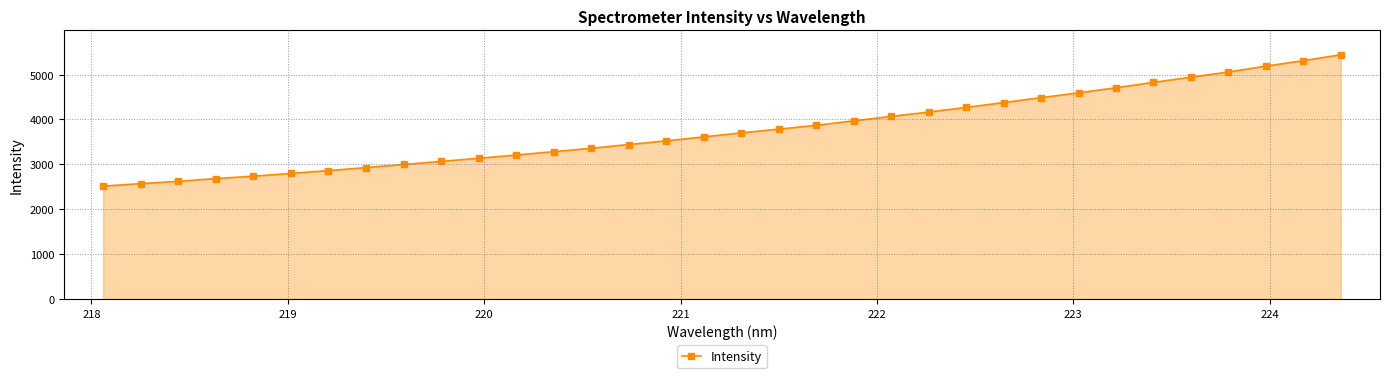

What is the difference between the maximum and minimum values?

2926.5